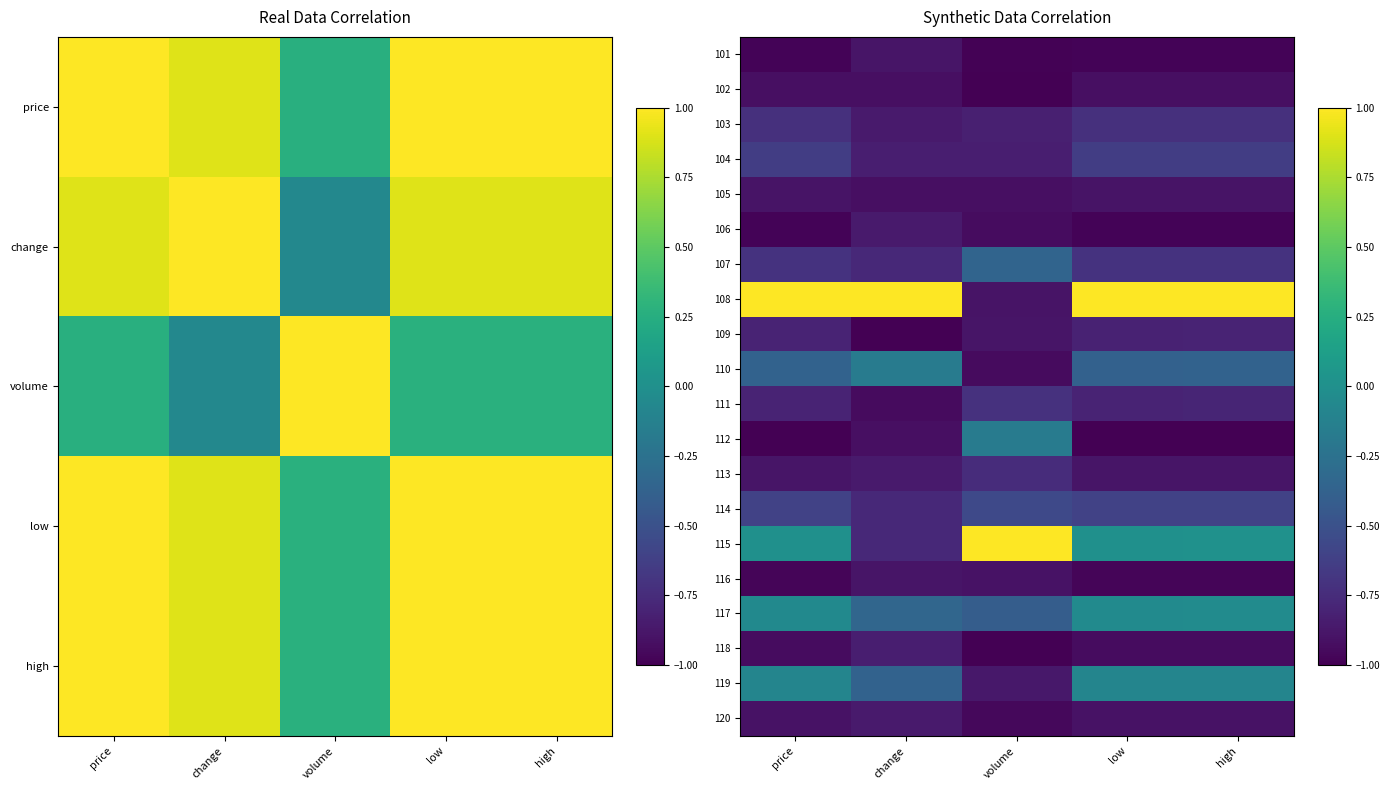

Reading left to right, transcribe all the data shown in this chart.

101: price=-1.0	change=-0.9	volume=-1.0	low=-1.0	high=-1.0
102: price=-0.9	change=-0.9	volume=-1.0	low=-0.9	high=-0.9
103: price=-0.7	change=-0.9	volume=-0.8	low=-0.7	high=-0.7
104: price=-0.6	change=-0.8	volume=-0.8	low=-0.6	high=-0.6
105: price=-0.9	change=-0.9	volume=-0.9	low=-0.9	high=-0.9
106: price=-1.0	change=-0.9	volume=-0.9	low=-1.0	high=-1.0
107: price=-0.7	change=-0.8	volume=-0.4	low=-0.7	high=-0.7
108: price=1.0	change=1.0	volume=-0.9	low=1.0	high=1.0
109: price=-0.8	change=-1.0	volume=-0.9	low=-0.8	high=-0.8
110: price=-0.4	change=-0.2	volume=-0.9	low=-0.4	high=-0.4
111: price=-0.8	change=-0.9	volume=-0.7	low=-0.8	high=-0.8
112: price=-1.0	change=-0.9	volume=-0.2	low=-1.0	high=-1.0
113: price=-0.9	change=-0.9	volume=-0.7	low=-0.9	high=-0.9
114: price=-0.6	change=-0.8	volume=-0.6	low=-0.6	high=-0.6
115: price=0.0	change=-0.8	volume=1.0	low=0.0	high=0.0
116: price=-1.0	change=-0.9	volume=-0.9	low=-1.0	high=-1.0
117: price=-0.0	change=-0.3	volume=-0.4	low=-0.0	high=-0.0
118: price=-0.9	change=-0.8	volume=-1.0	low=-0.9	high=-0.9
119: price=-0.1	change=-0.4	volume=-0.9	low=-0.1	high=-0.1
120: price=-0.9	change=-0.9	volume=-1.0	low=-0.9	high=-0.9